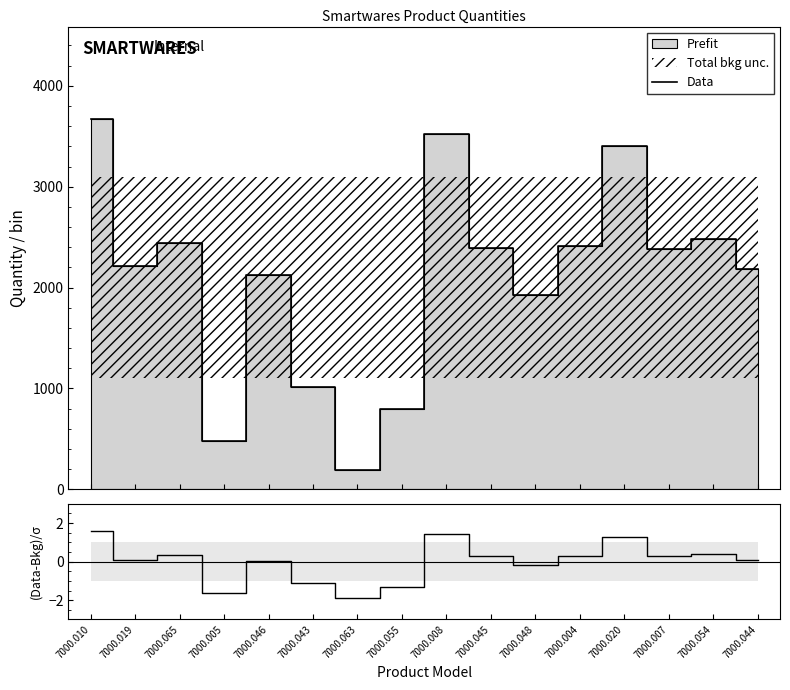

What is the highest value of the Data series?

3670